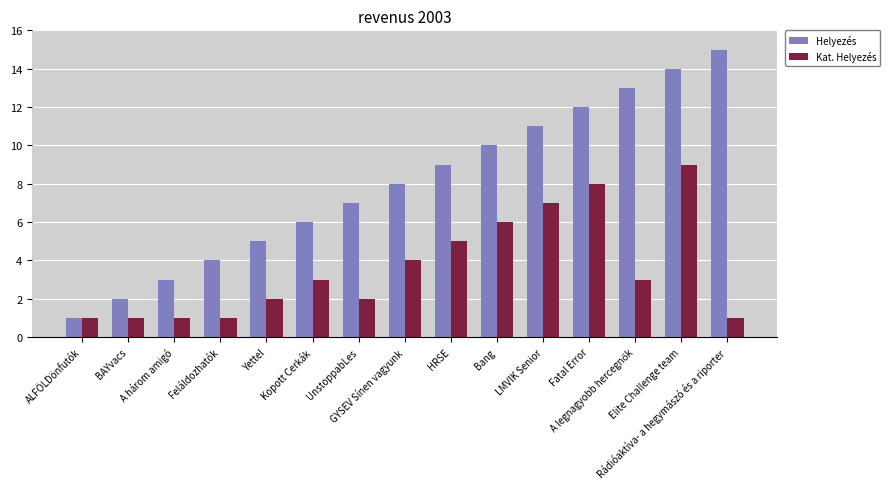

What is the smallest value displayed?

1